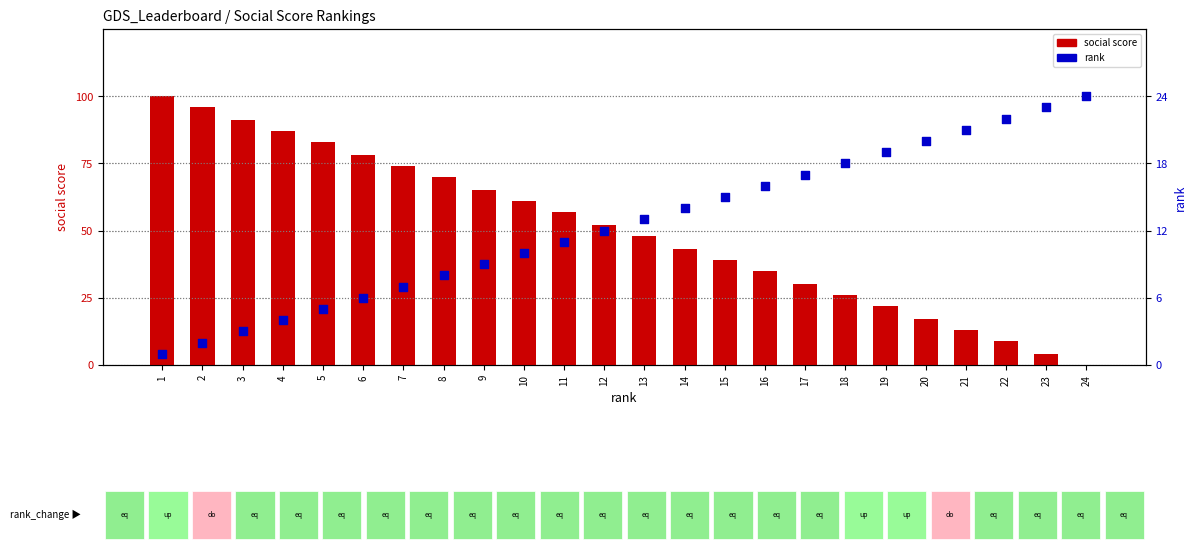

Which series contains the lowest Y value?

social score